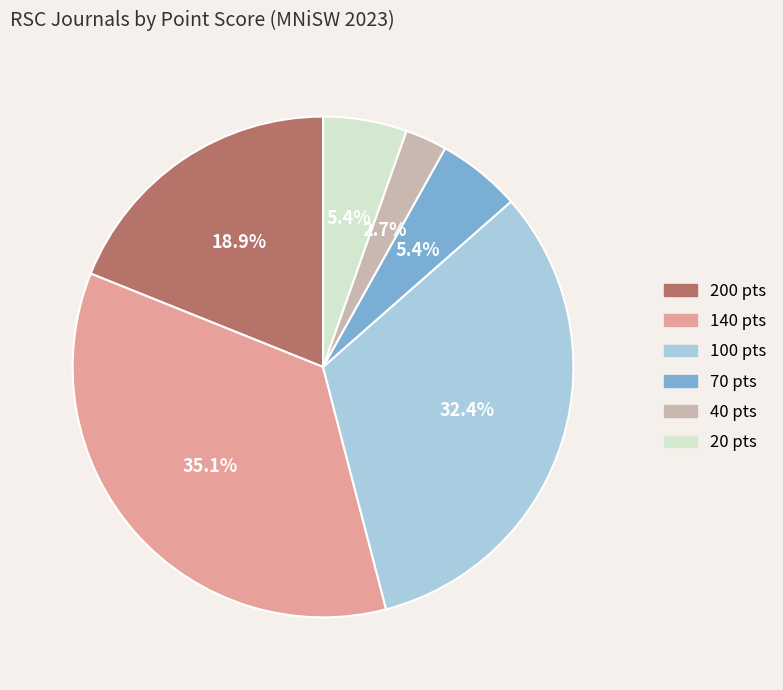

How many slices are in this pie chart?

6